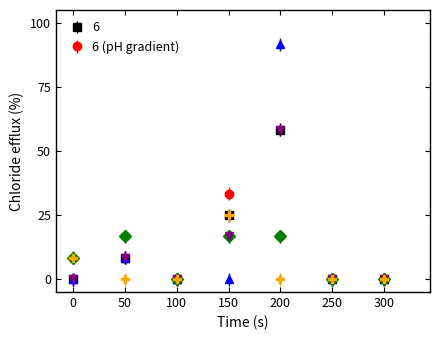

What is the greatest value displayed?

91.7